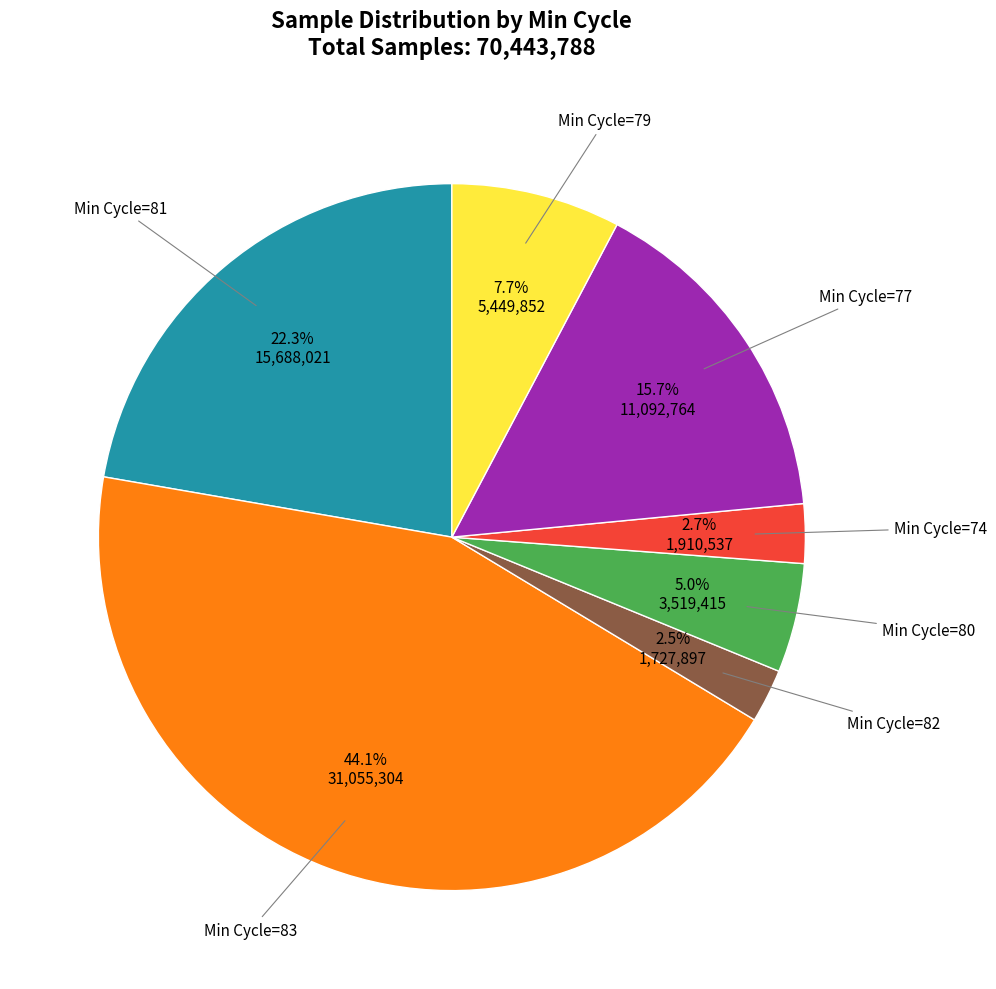

Is there a majority slice in this chart?

No